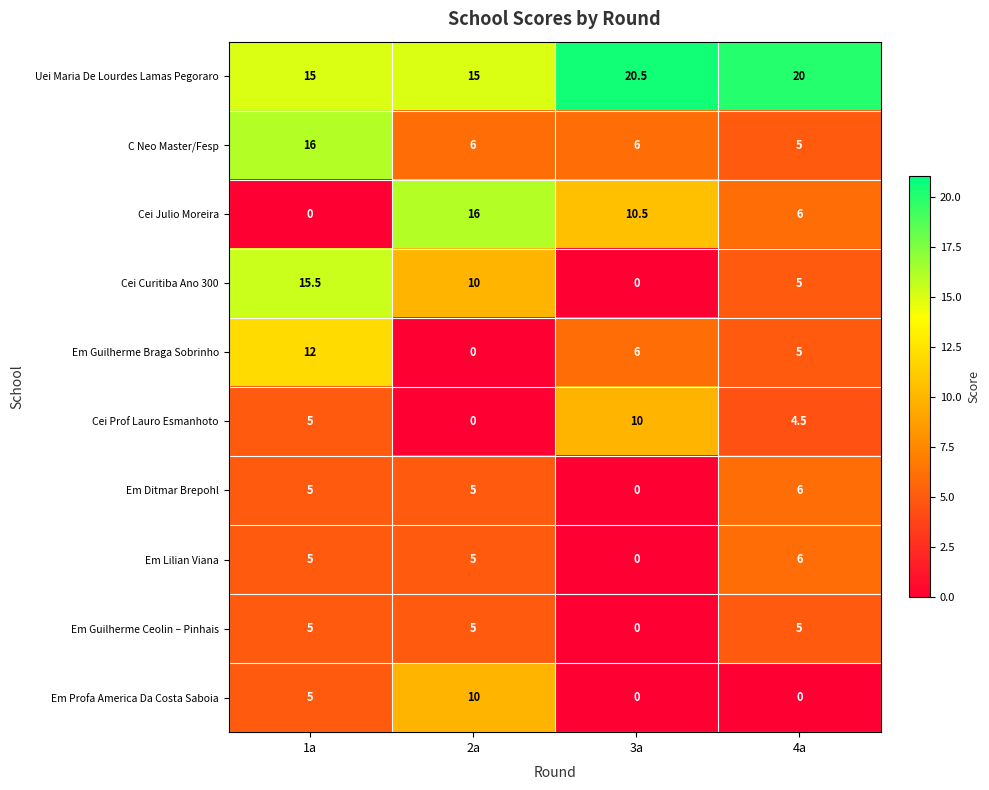

What is the total value across all series at 3a?

53.0